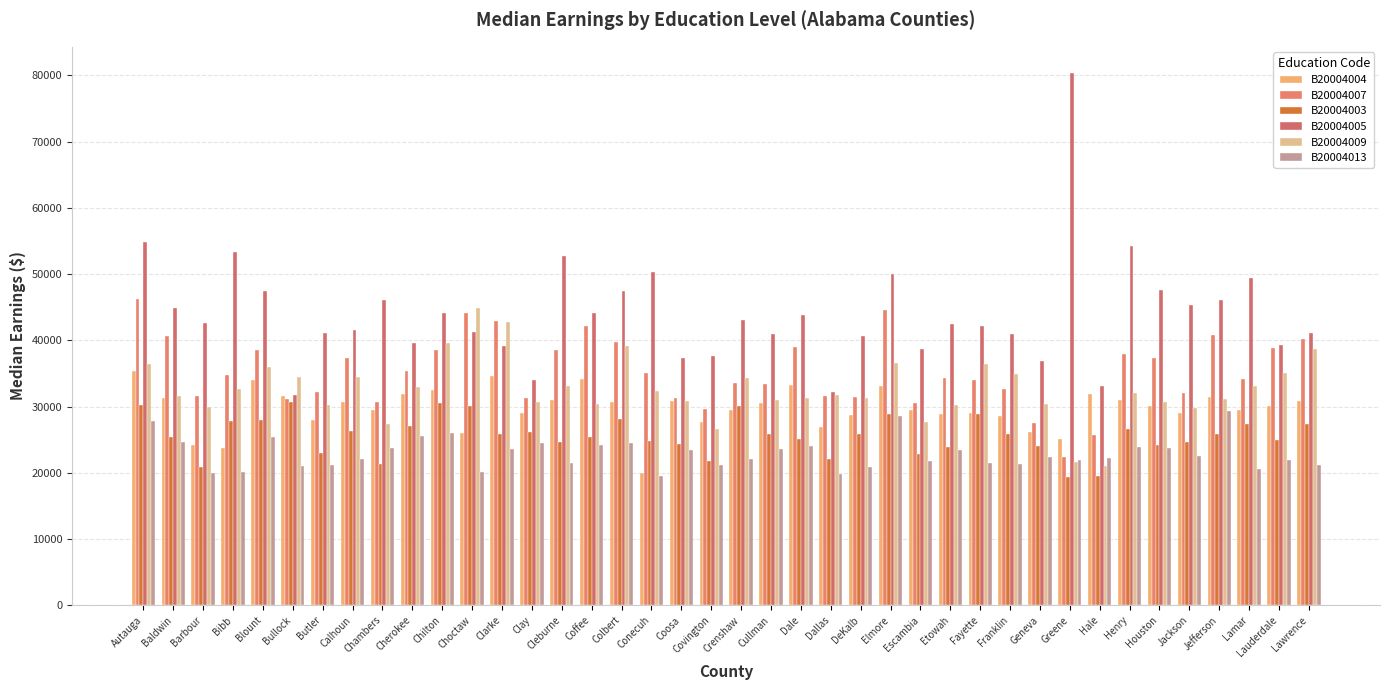

Is the value of B20004004 at DeKalb greater than the value of B20004007 at Coffee?

No